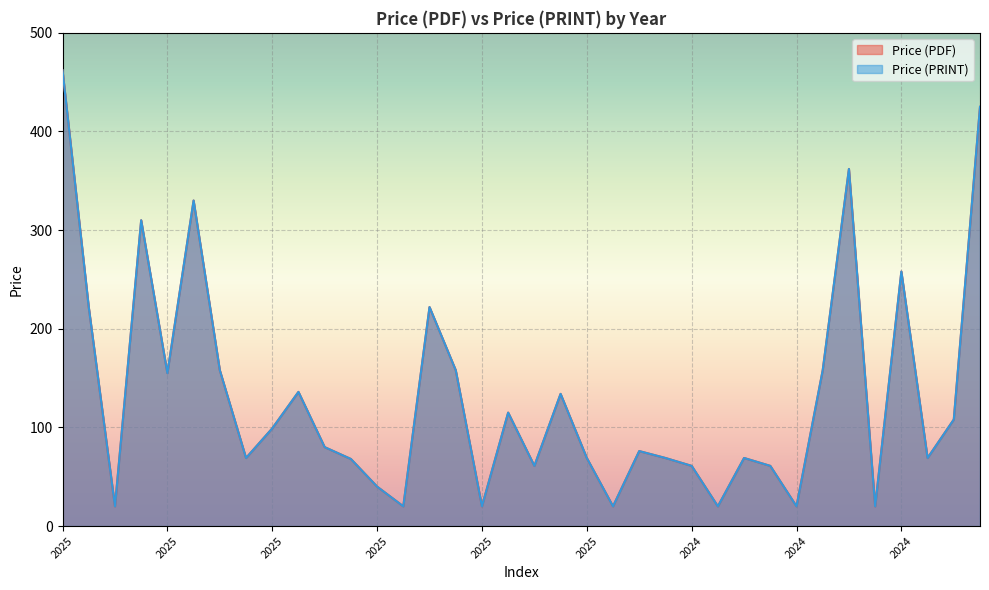

At how many categories does at least one series exceed 370?

2